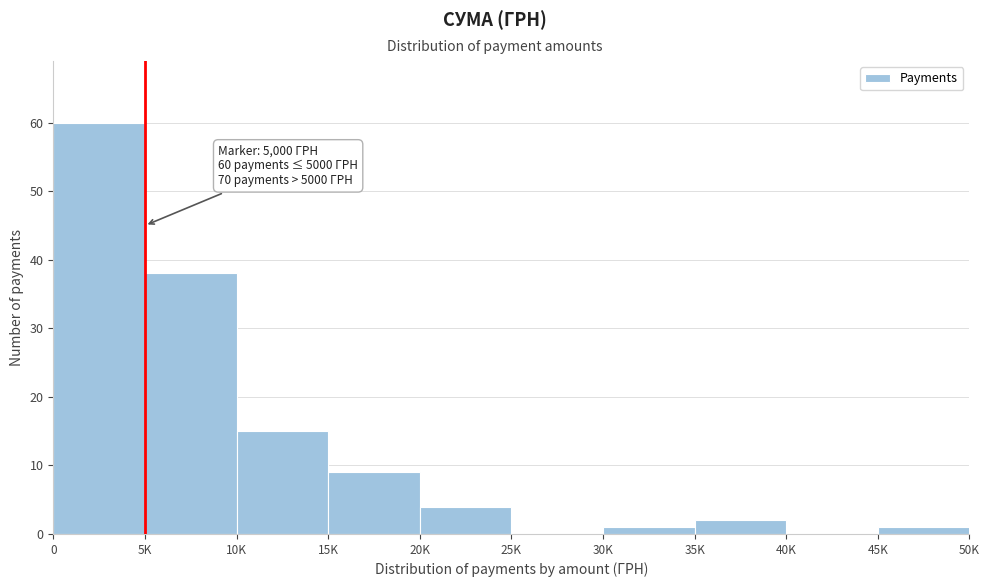

Reading left to right, transcribe all the data shown in this chart.

0=60	5K=38	10K=15	15K=9	20K=4	25K=0	30K=1	35K=2	40K=0	45K=1